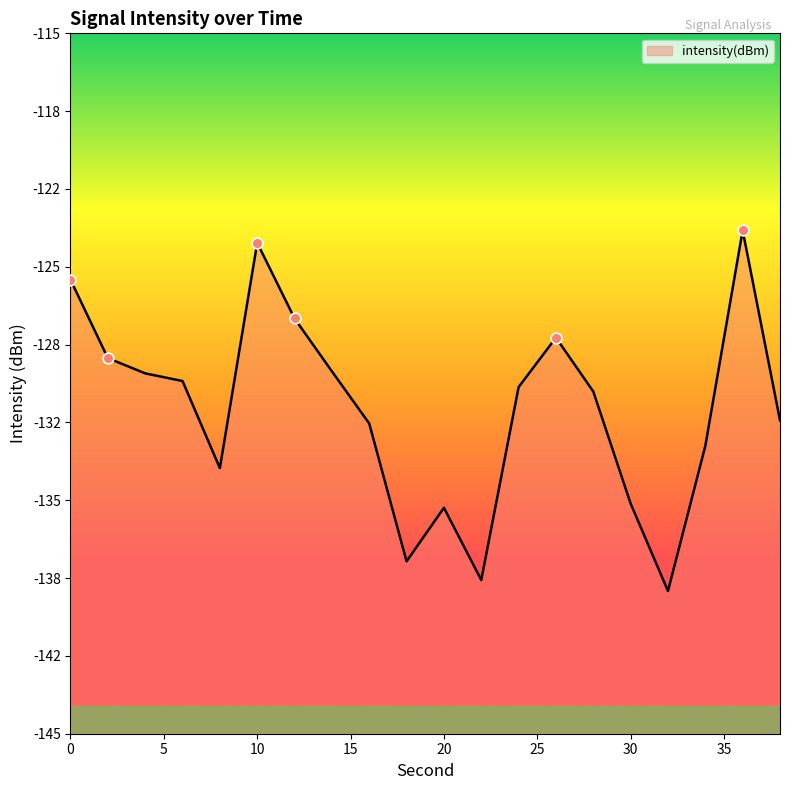

What is the change in value from 14 to 26?

+1.4